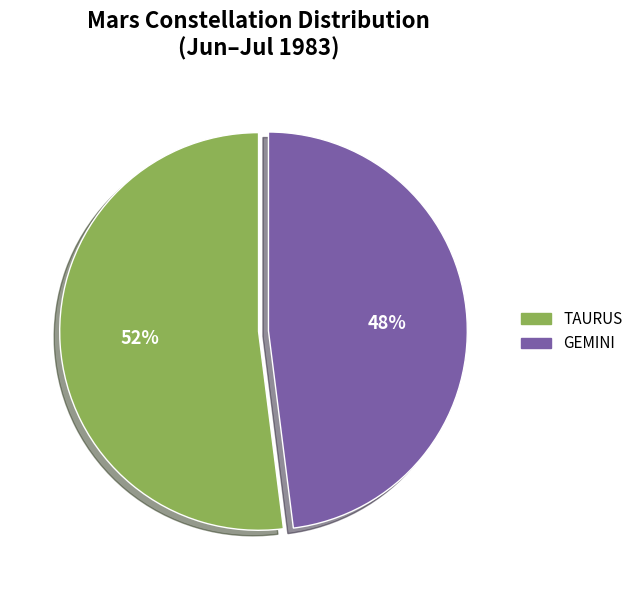

To the nearest percent, what is the average slice percentage?

50%